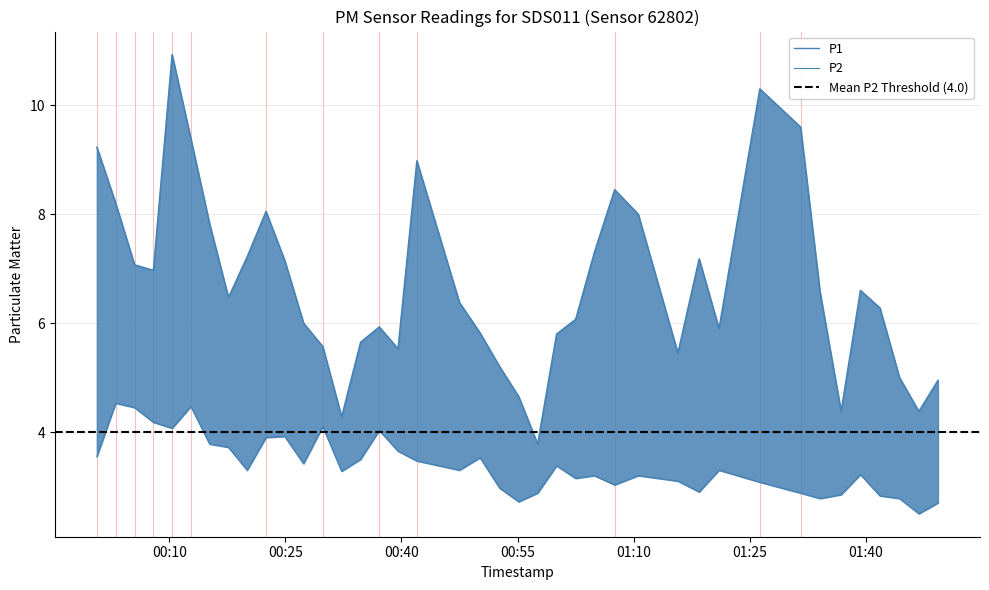

How many interior local peaks does the P2 series have?

11